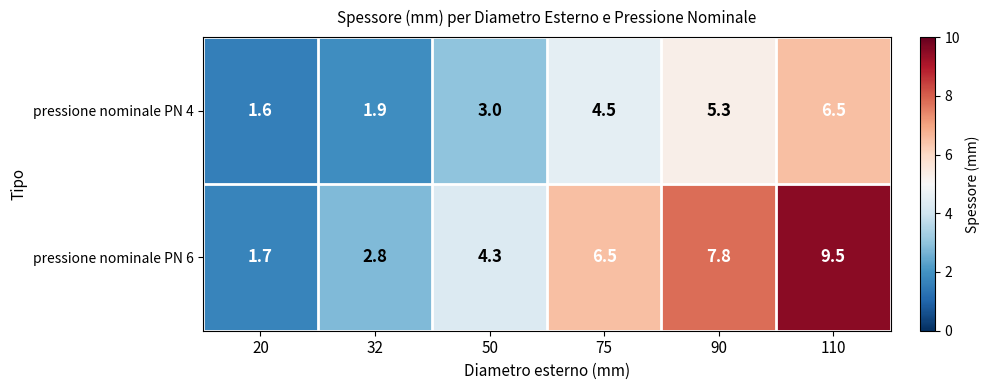

Reading left to right, extract all data points from this chart.

pressione nominale PN 4: 1.6	1.9	3.0	4.5	5.3	6.5
pressione nominale PN 6: 1.7	2.8	4.3	6.5	7.8	9.5